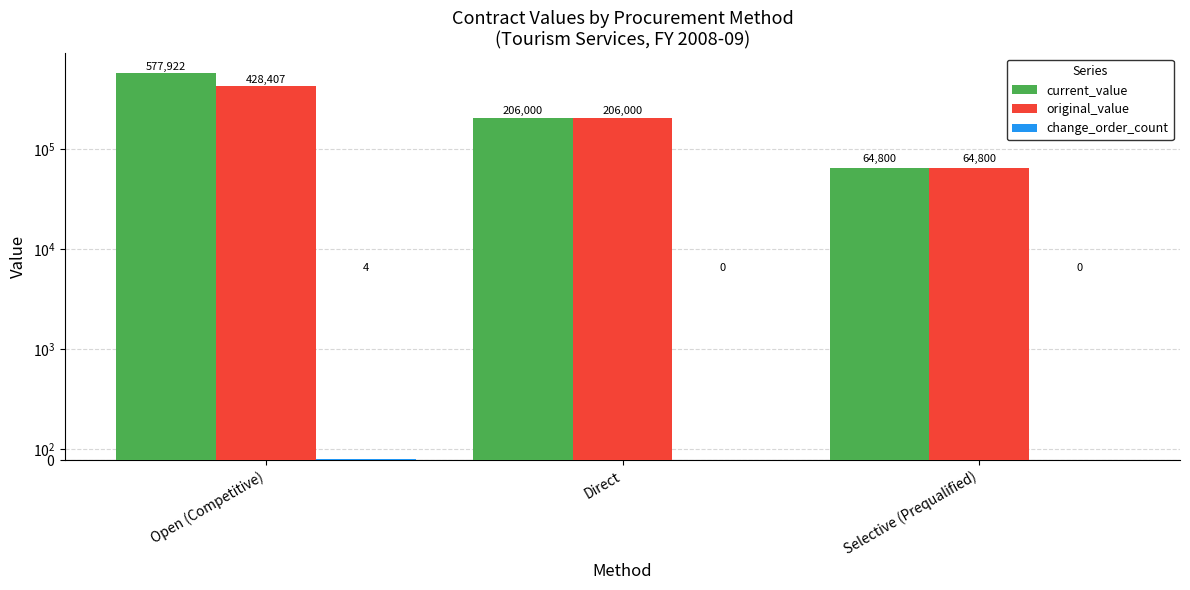

How many data points in original_value are above 206000?

1